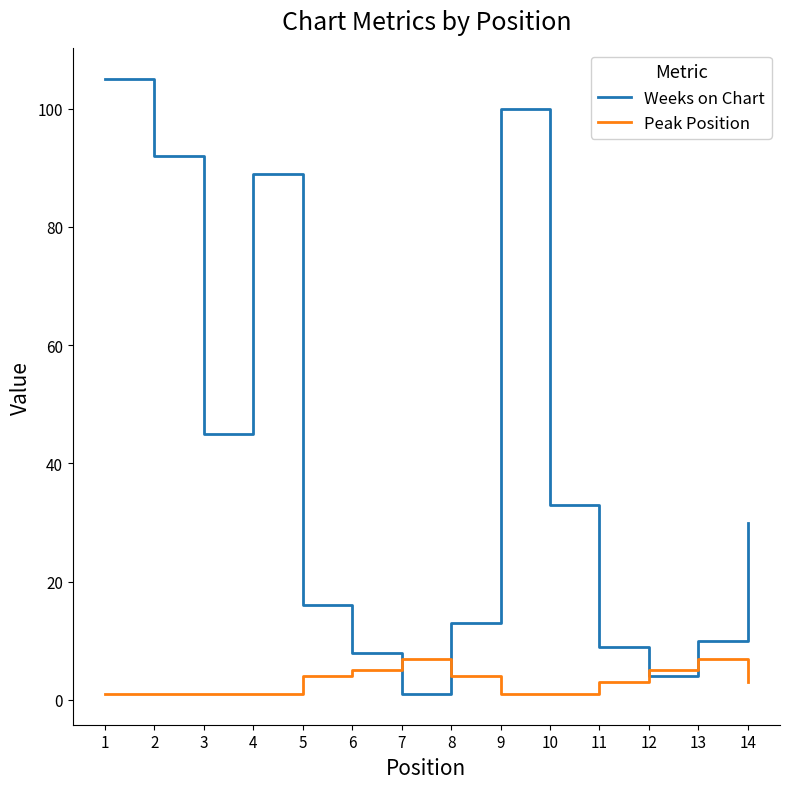

Which series has the largest range (max minus min)?

Weeks on Chart